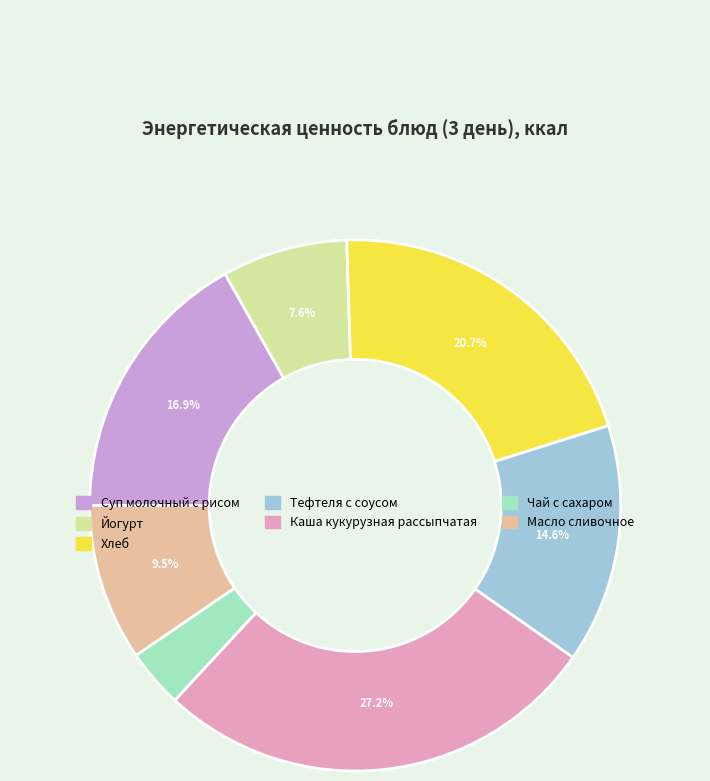

Which slice is the largest?

Каша кукурузная рассыпчатая